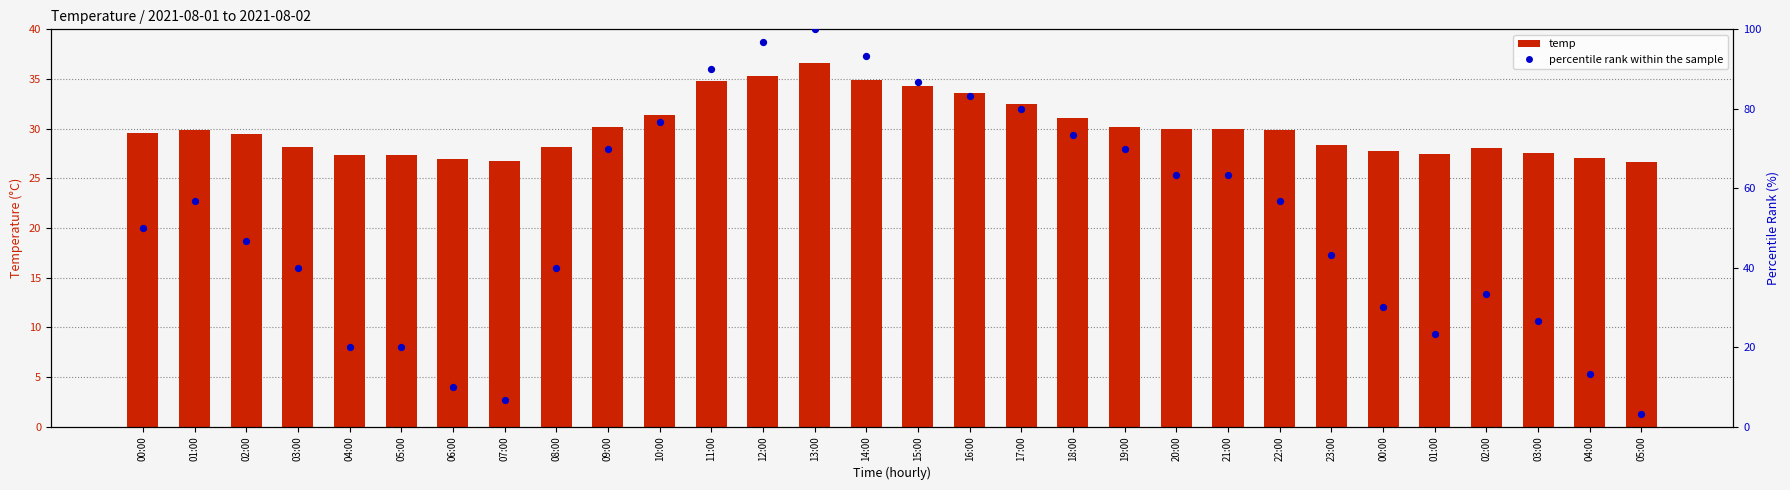

Which series reaches the minimum Y coordinate?

percentile rank within the sample